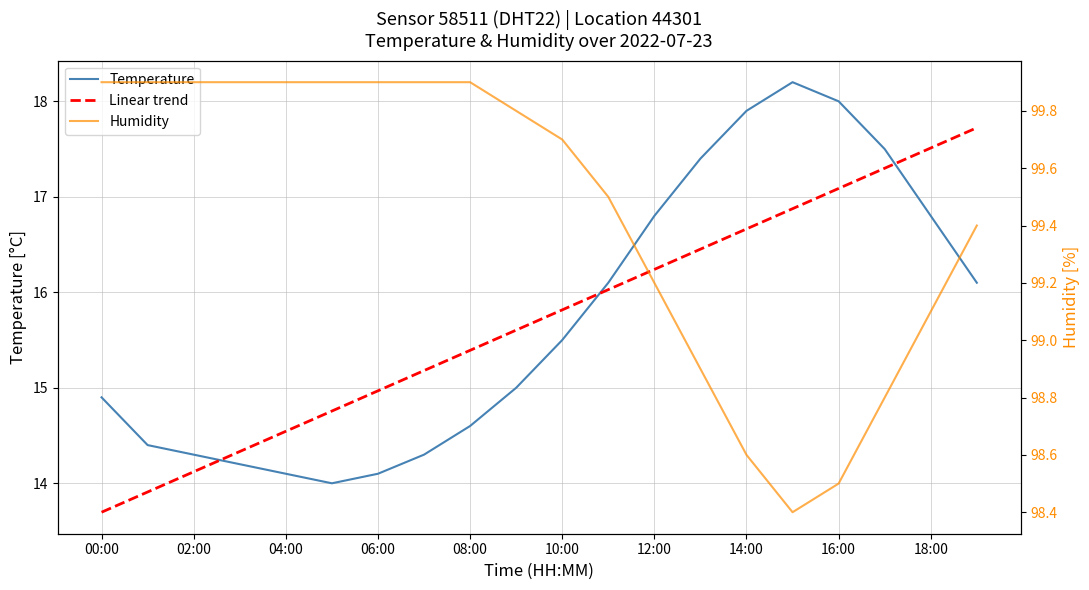

Which label corresponds to the largest value in the chart?

00:00